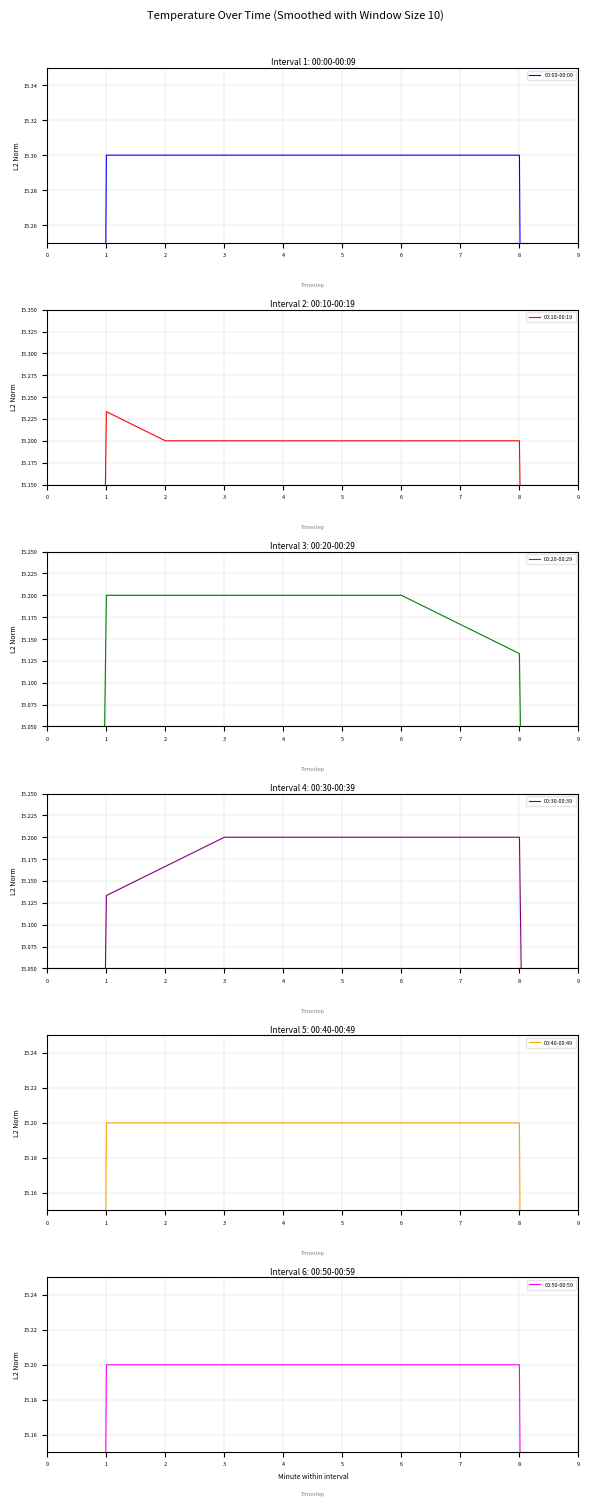

True or false: 00:10-00:19 and 00:40-00:49 cross at least once.

False